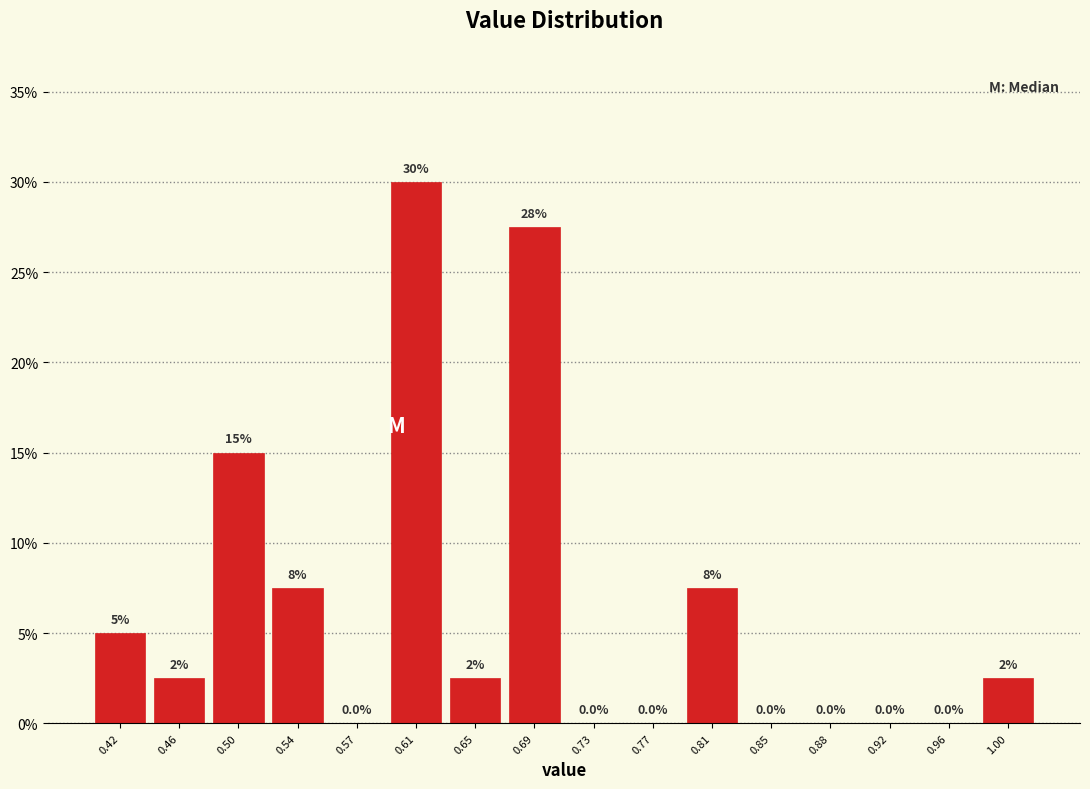

Which range on the x-axis has the tallest bar?

0.595 to 0.635